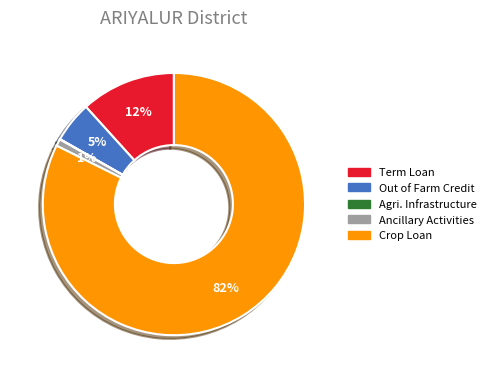

Which slice is the largest?

Crop Loan